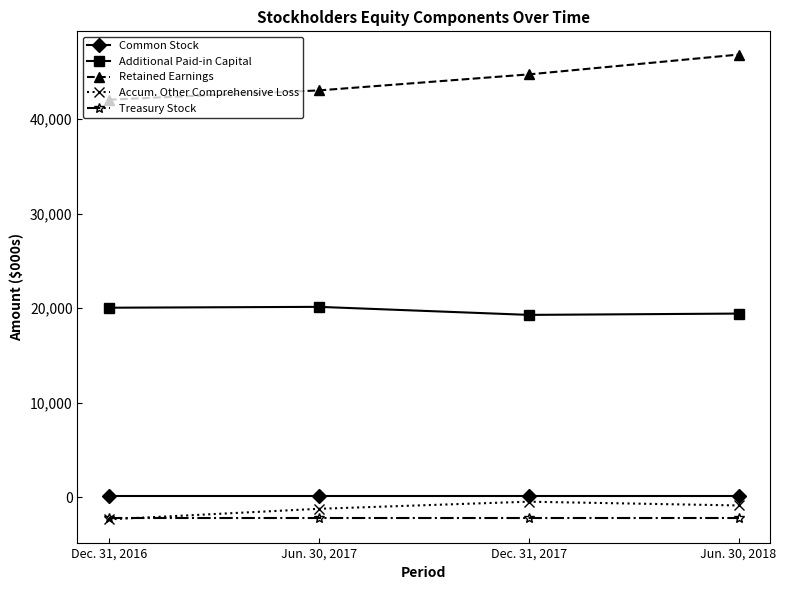

True or false: Common Stock has more than 2 interior local peaks.

False